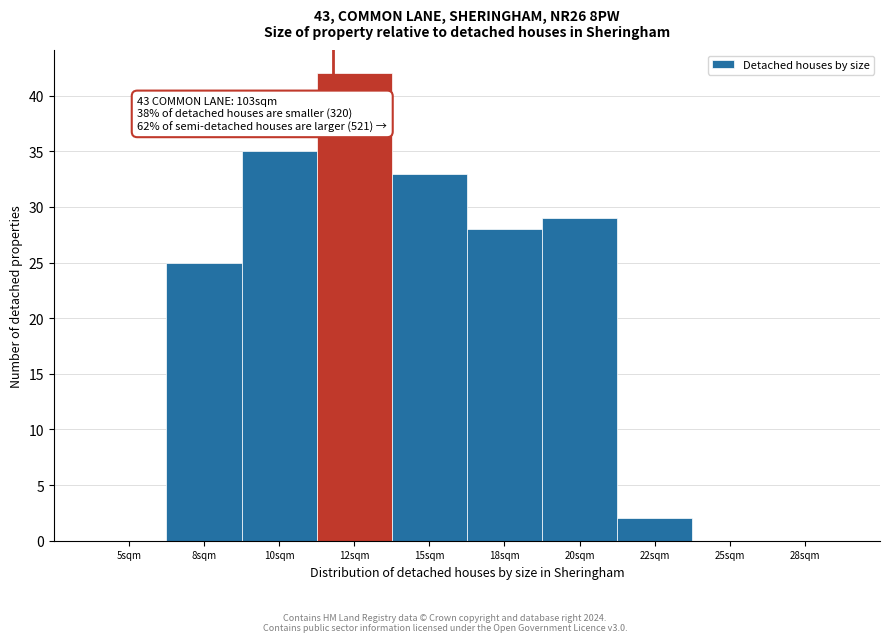

Reading left to right, transcribe all the data shown in this chart.

5sqm=0	8sqm=25	10sqm=35	12sqm=42	15sqm=33	18sqm=28	20sqm=29	22sqm=2	25sqm=0	28sqm=0